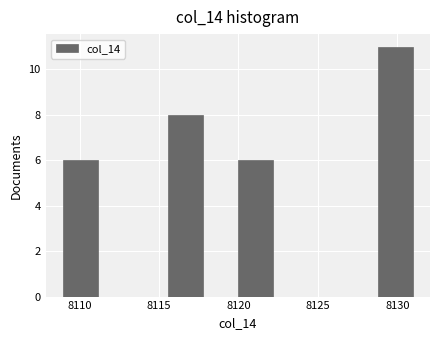

Over which range of the x-axis is the bar tallest?

8129.0 to 8131.0